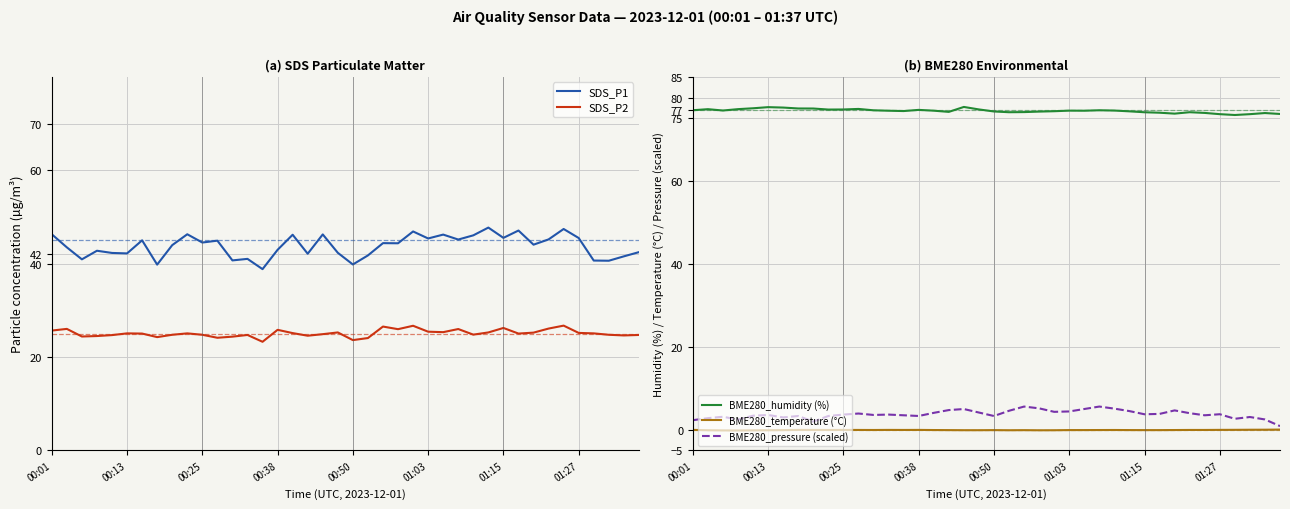

Reading right to left, list all the values displayed in this chart.

SDS_P1: 42.5	41.6	40.6	40.7	45.5	47.4	45.2	44.1	47.1	45.5	47.7	46.1	45.2	46.2	45.4	46.9	44.4	44.4	41.8	39.8	42.3	46.3	42.1	46.2	43.0	38.8	41.0	40.7	44.9	44.5	46.3	44.0	39.8	45.0	42.2	42.3	42.8	40.9	43.5	46.3
SDS_P2: 24.7	24.6	24.8	25.1	25.2	26.7	26.1	25.2	25.0	26.2	25.3	24.8	26.0	25.3	25.4	26.7	26.0	26.5	24.1	23.6	25.3	24.9	24.6	25.1	25.8	23.3	24.7	24.4	24.1	24.8	25.1	24.8	24.3	25.0	25.1	24.7	24.5	24.4	26.0	25.7
BME280_humidity (%): 76.1	76.3	76.0	75.8	76.0	76.3	76.5	76.2	76.4	76.5	76.7	76.9	77.0	76.9	76.9	76.7	76.7	76.5	76.5	76.7	77.2	77.8	76.6	76.9	77.1	76.8	76.9	77.0	77.3	77.2	77.1	77.4	77.4	77.6	77.7	77.5	77.2	76.9	77.2	77.0
BME280_temperature (°C): 0.0	-0.0	-0.0	-0.0	-0.1	-0.1	-0.1	-0.1	-0.1	-0.1	-0.1	-0.1	-0.1	-0.1	-0.1	-0.1	-0.1	-0.1	-0.1	-0.1	-0.1	-0.1	-0.1	-0.1	-0.1	-0.1	-0.1	-0.1	-0.1	-0.1	-0.1	-0.1	-0.1	-0.1	-0.1	-0.2	-0.2	-0.2	-0.1	-0.1
BME280_pressure (scaled): 0.9	2.5	3.0	2.6	3.7	3.5	4.0	4.6	3.8	3.7	4.5	5.1	5.6	5.0	4.4	4.3	5.1	5.6	4.5	3.3	4.1	5.0	4.7	4.0	3.3	3.5	3.6	3.5	3.9	3.6	3.3	1.9	3.3	3.0	3.5	3.4	2.4	3.1	2.8	2.3